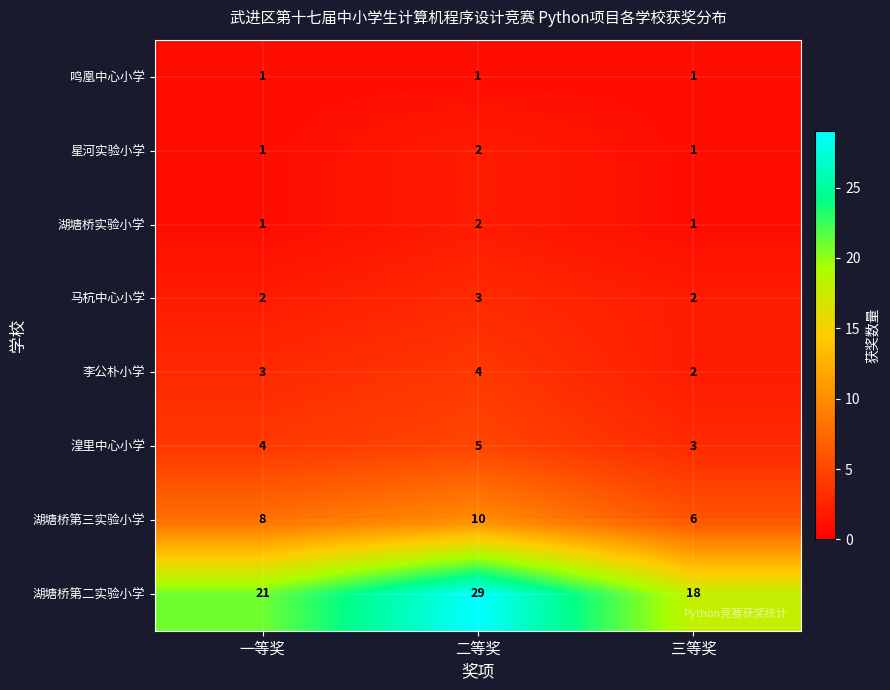

What is the average value of the 湖塘桥第二实验小学 series?

23